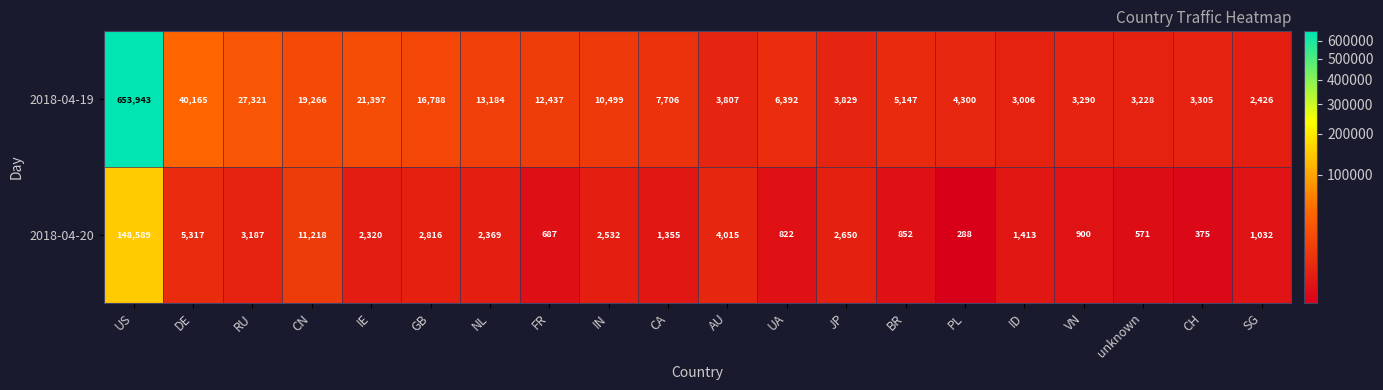

Which series changed the most between CN and IN?

2018-04-19